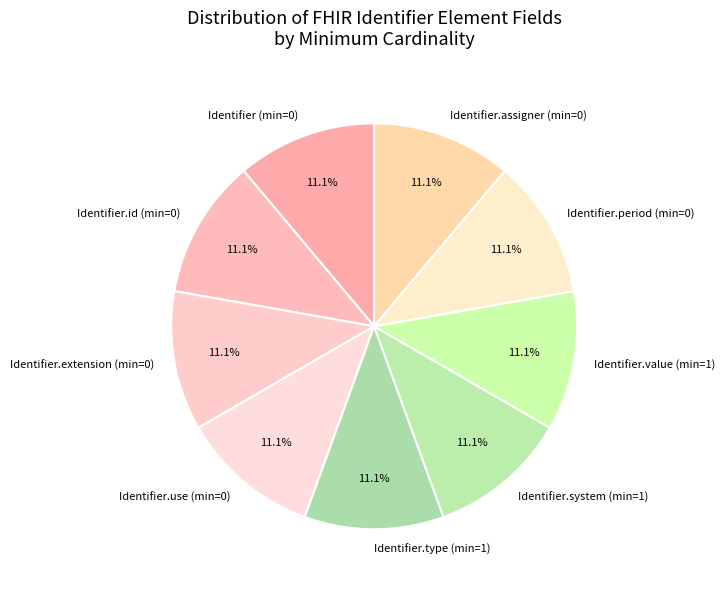

Combined, do Identifier.use (min=0) and Identifier.extension (min=0) account for over 50%?

No